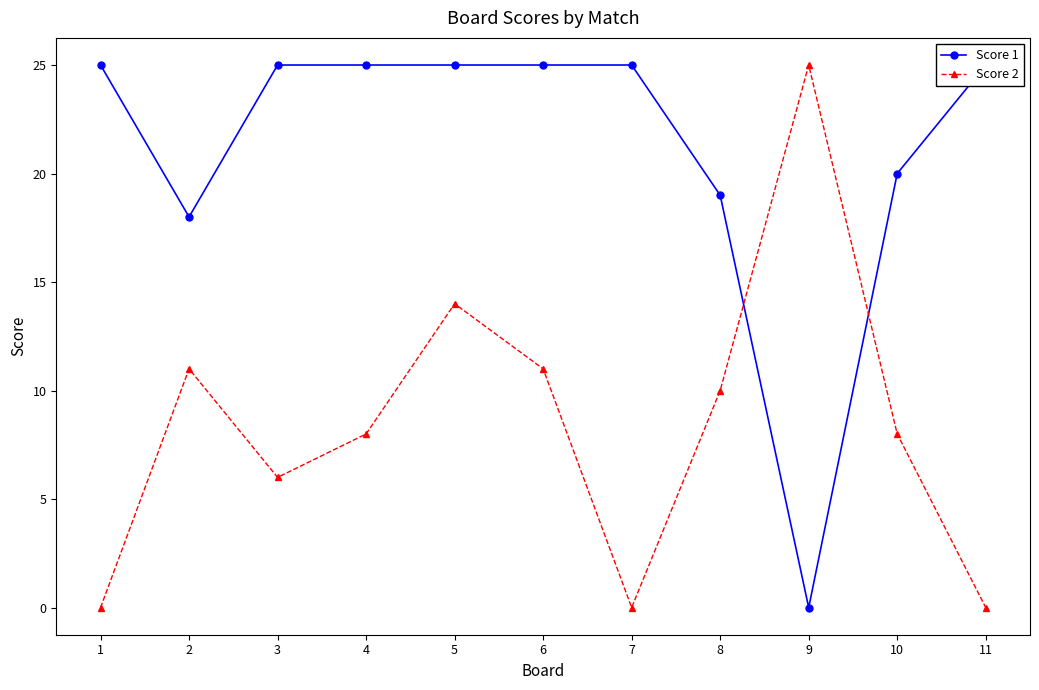

At 8, list the series in order from smallest to largest.

Score 2, Score 1